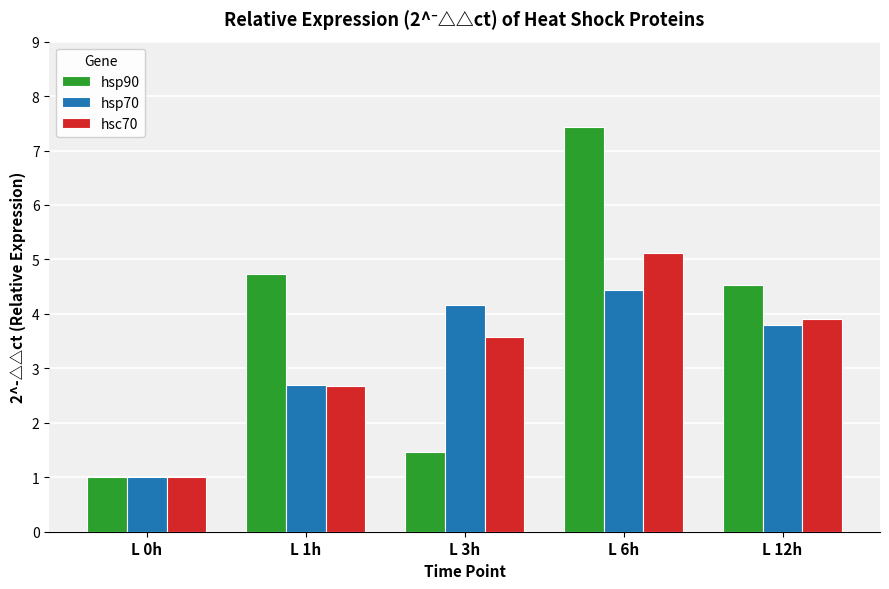

Reading right to left, extract all data points from this chart.

hsp90: 4.5	7.4	1.5	4.7	1.0
hsp70: 3.8	4.4	4.2	2.7	1.0
hsc70: 3.9	5.1	3.6	2.7	1.0